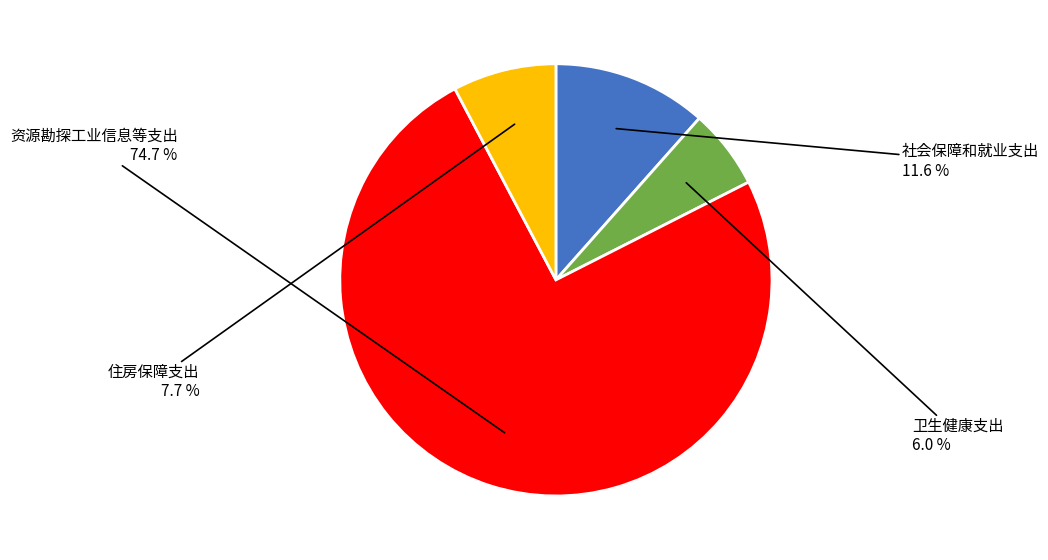

Does any single category account for the majority?

Yes